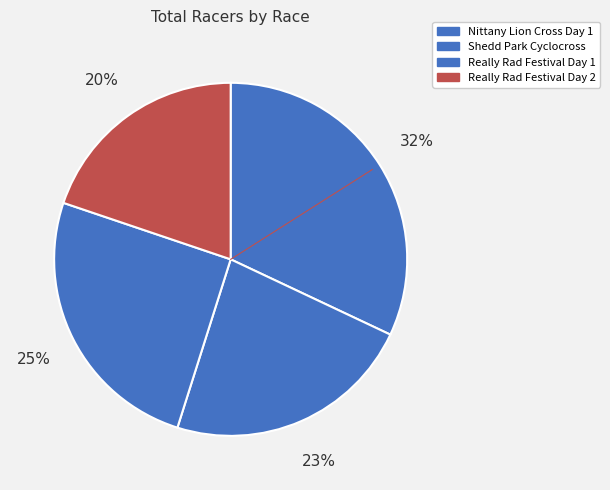

Rank the categories by value from highest to lowest.

Nittany Lion Cross Day 1, Really Rad Festival Day 1, Shedd Park Cyclocross, Really Rad Festival Day 2